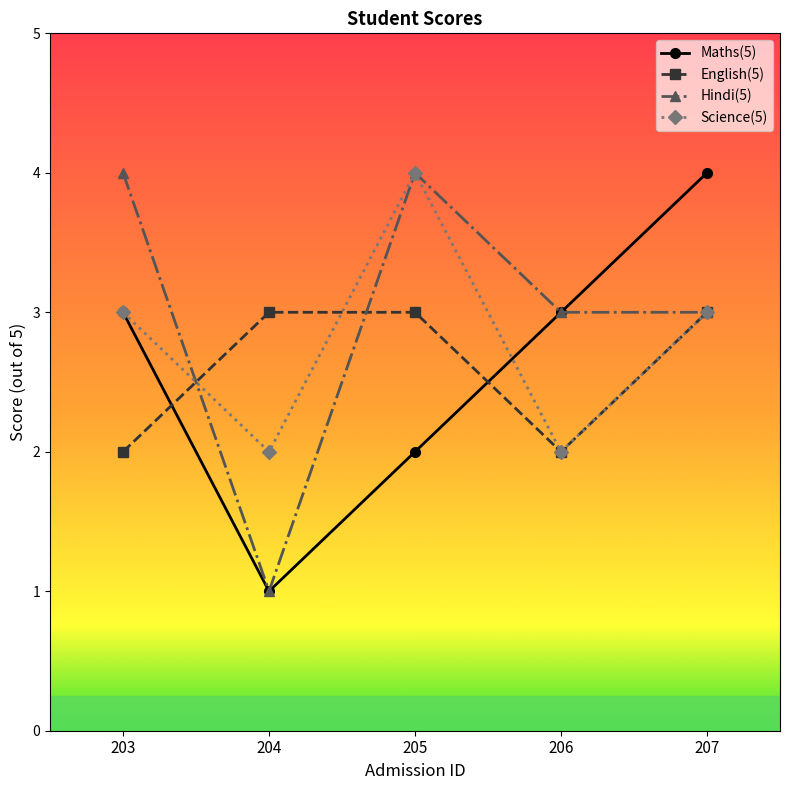

Count the number of data series in this chart.

4